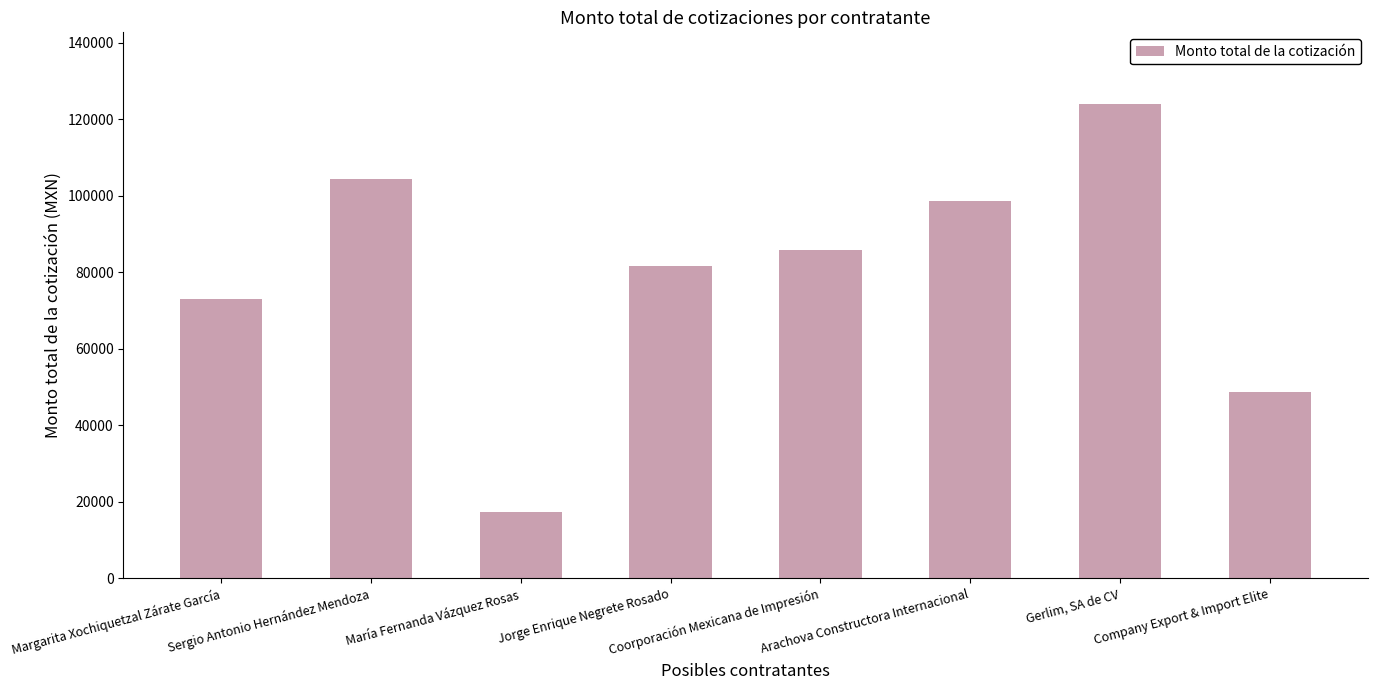

The chart shows a value of 128149.3 at Jorge Enrique Negrete Rosado. True or false?

False